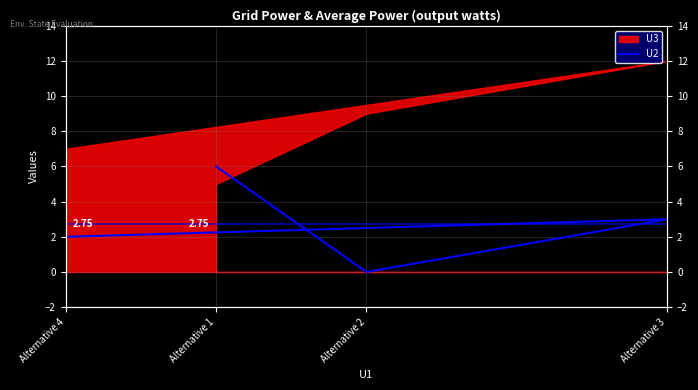

Rank the categories by value from highest to lowest.

Alternative 1, Alternative 3, Alternative 4, Alternative 2